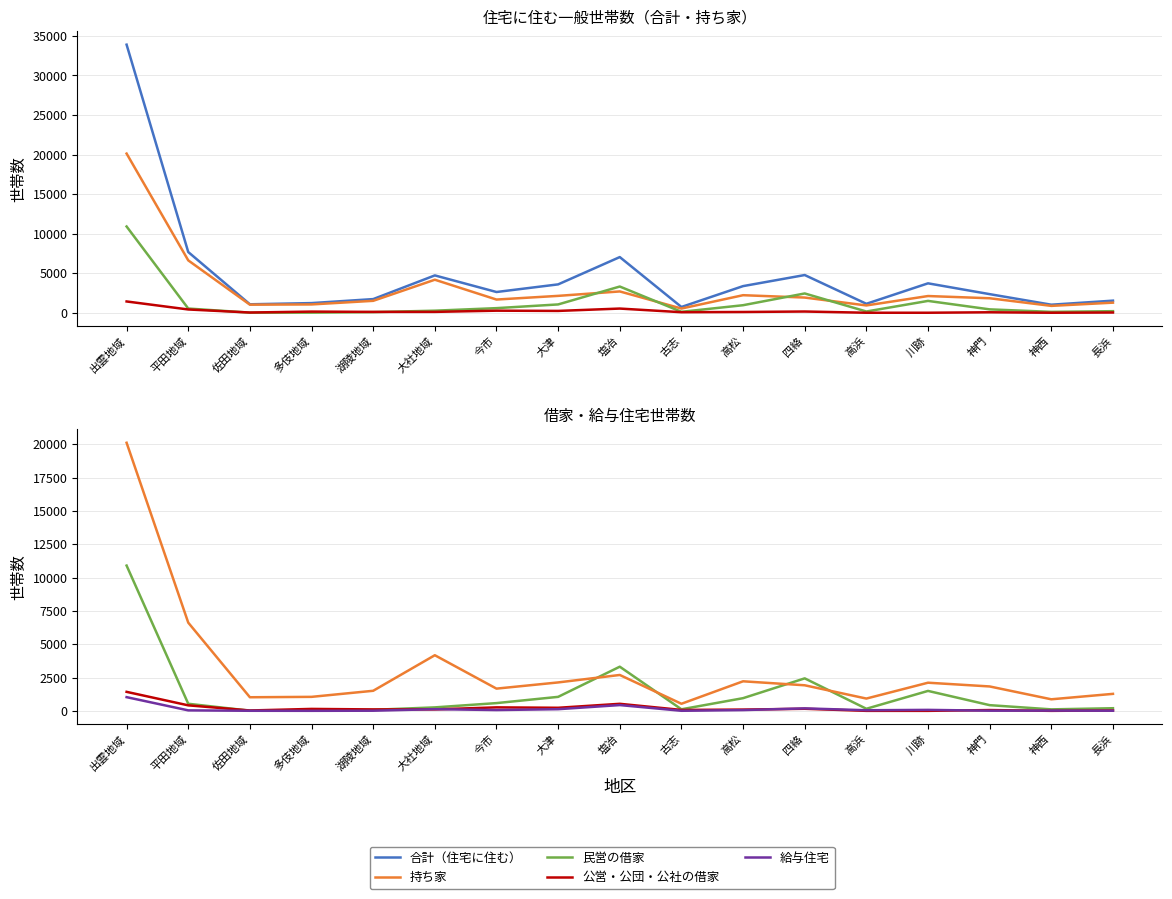

Which series changed the most between 平田地域 and 塩冶?

持ち家